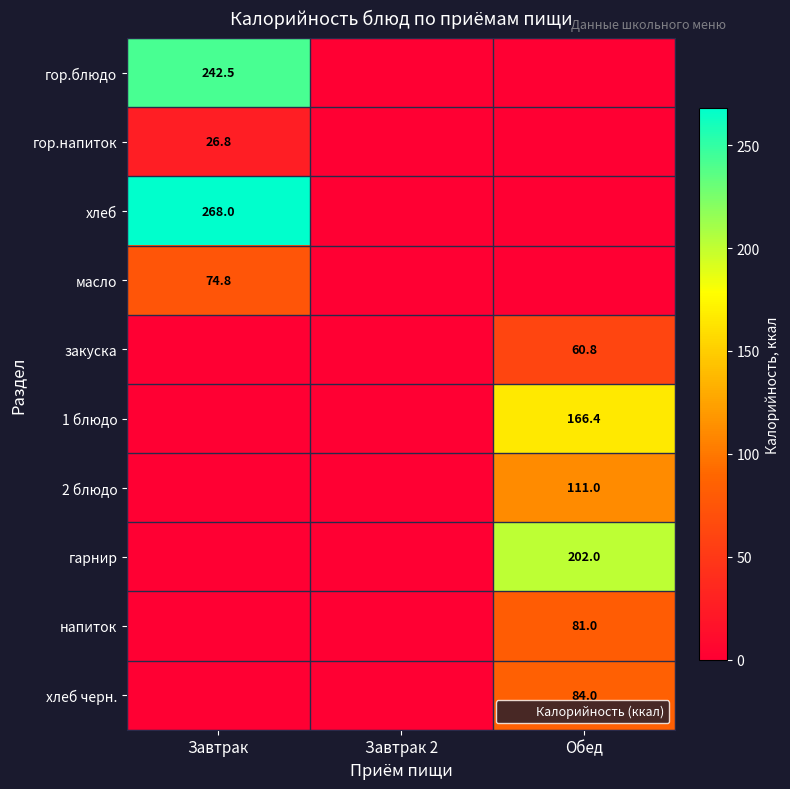

Rank the series by their maximum value, from lowest to highest.

гор.напиток, закуска, масло, напиток, хлеб черн., 2 блюдо, 1 блюдо, гарнир, гор.блюдо, хлеб